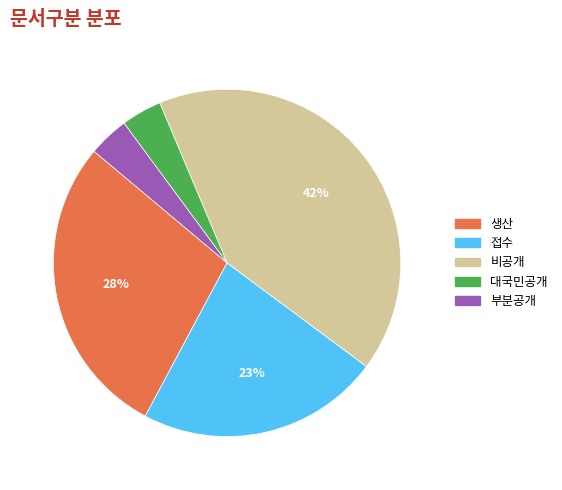

Does any single category account for the majority?

No